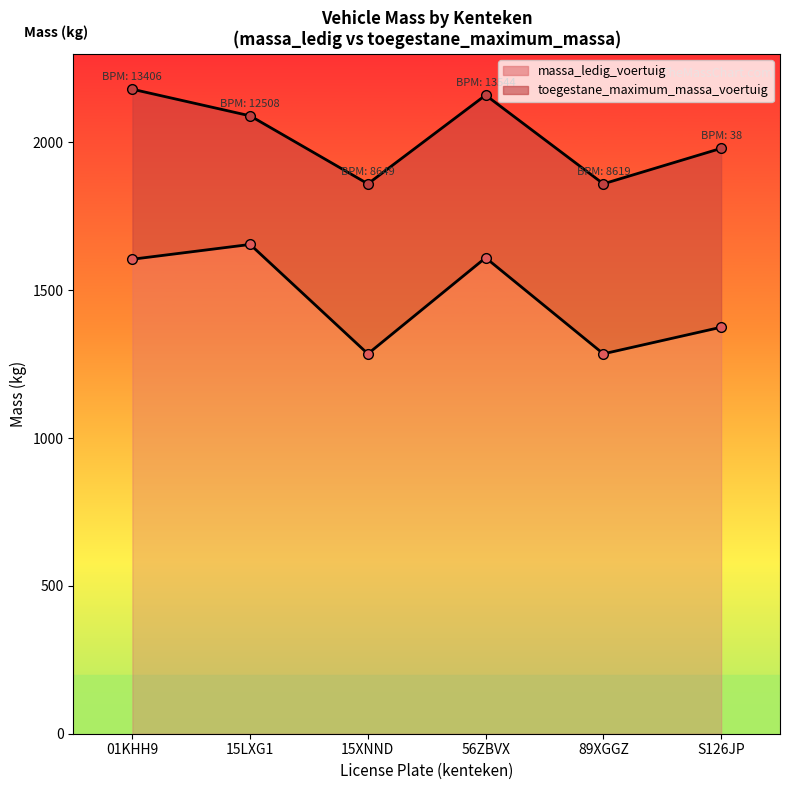

Reading left to right, extract all data points from this chart.

massa_ledig_voertuig: 1605	1655	1285	1610	1285	1375
toegestane_maximum_massa_voertuig: 2180	2090	1860	2160	1860	1980